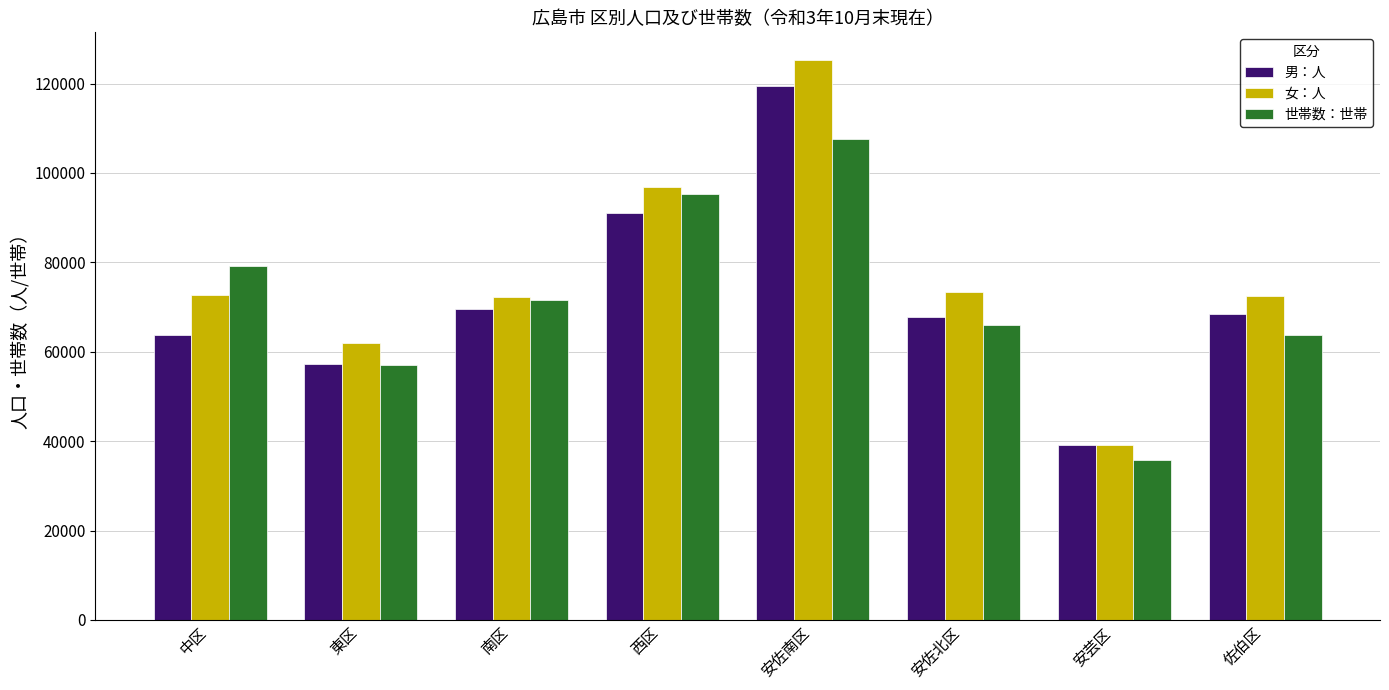

Is the value of 女：人 at 西区 greater than the value of 男：人 at 安佐北区?

Yes